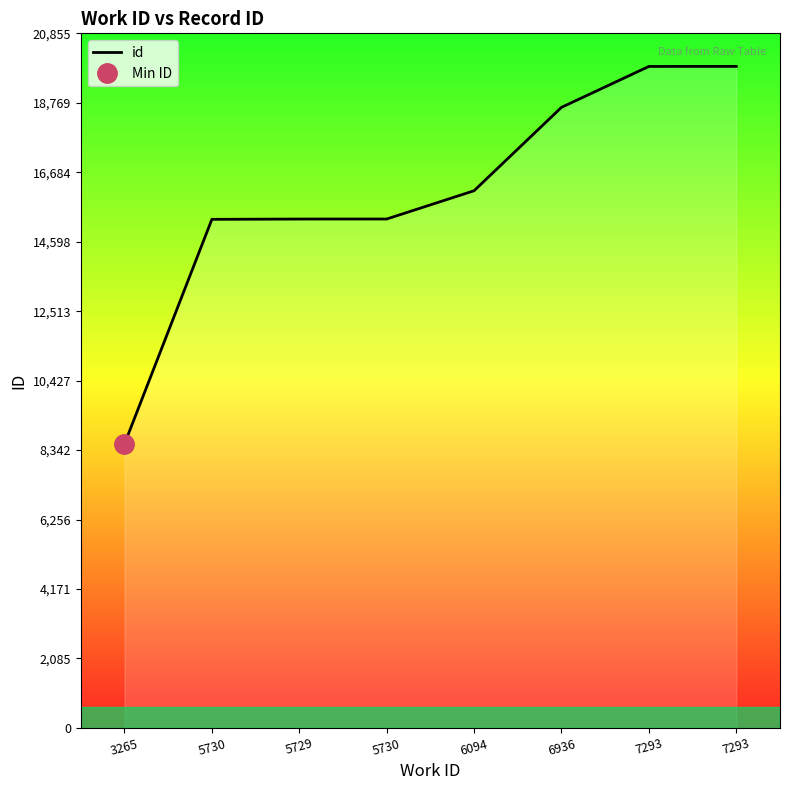

What is the value of the 4th point from the left?

15270